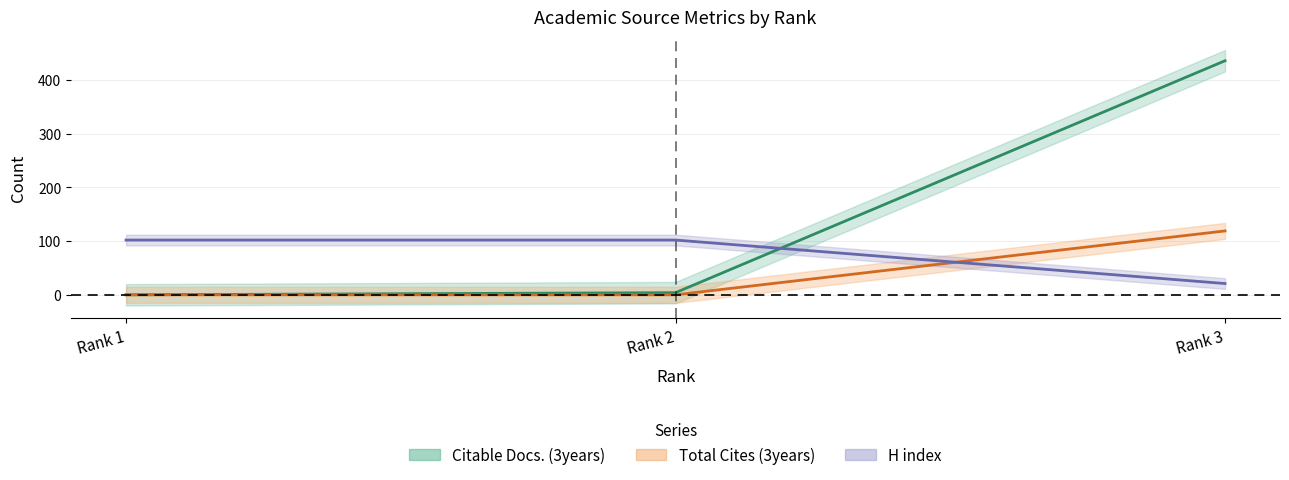

At which label is Total Cites (3years) closest to 59?

Rank 1